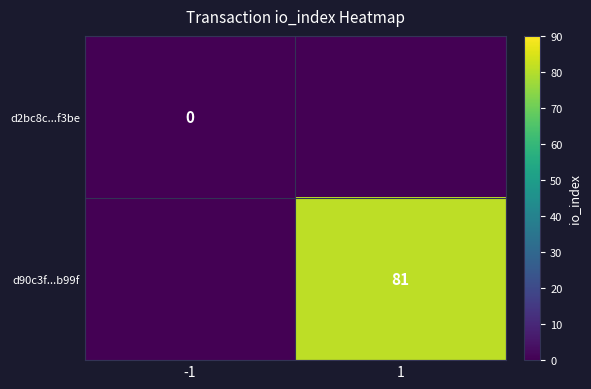

The value of d90c3f...b99f at 1 is 127. True or false?

False